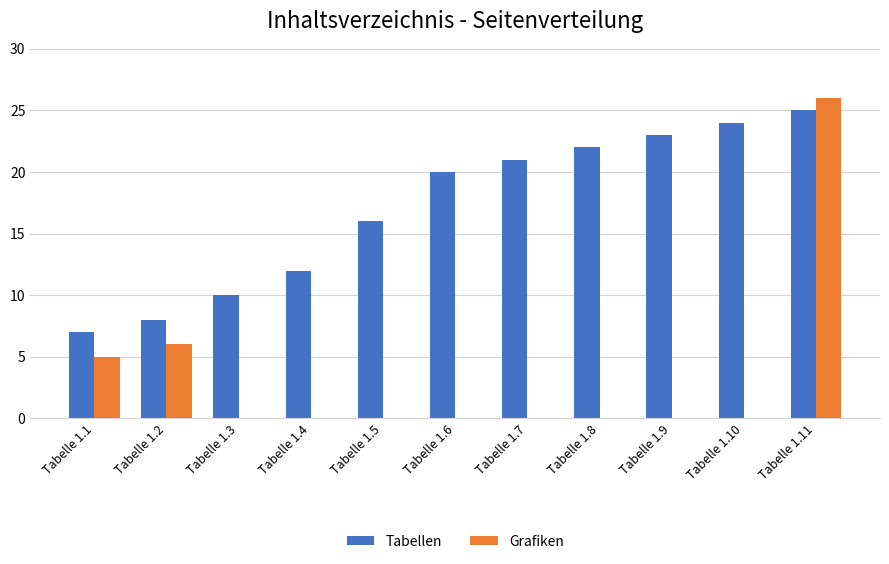

Which series has the largest total across all categories?

Tabellen